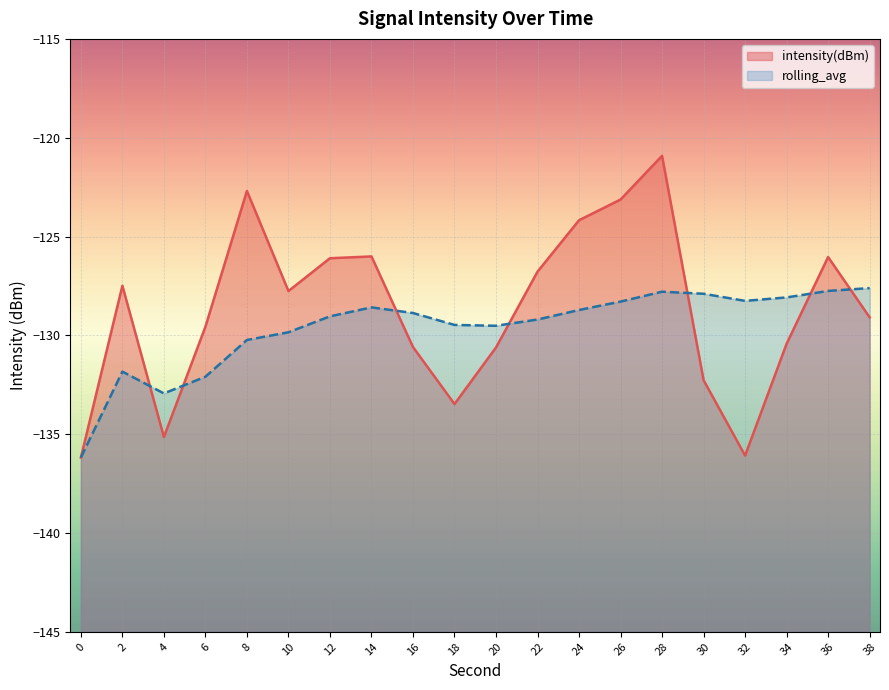

How many interior local valleys does the rolling_avg series have?

3